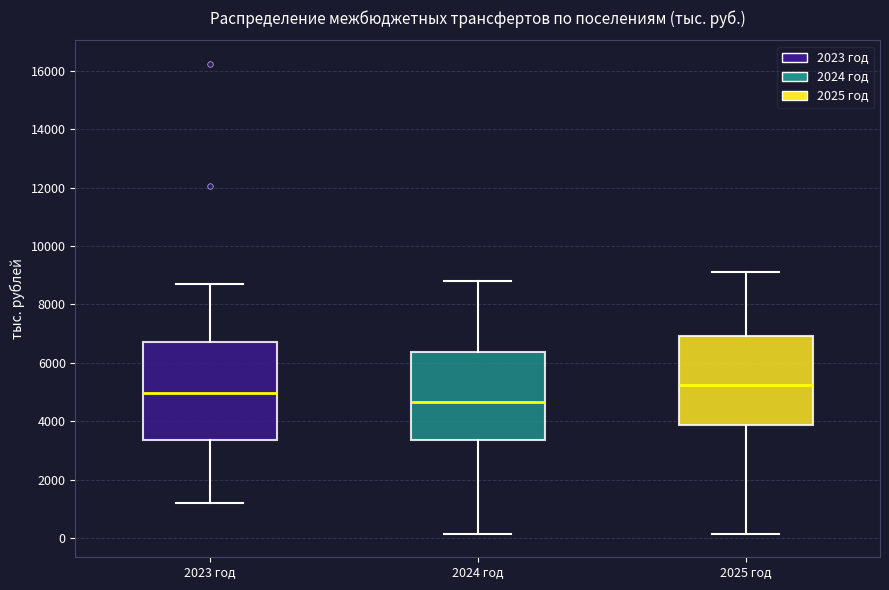

Comparing the boxes themselves (not the whiskers), which one is the tallest?

2023 год